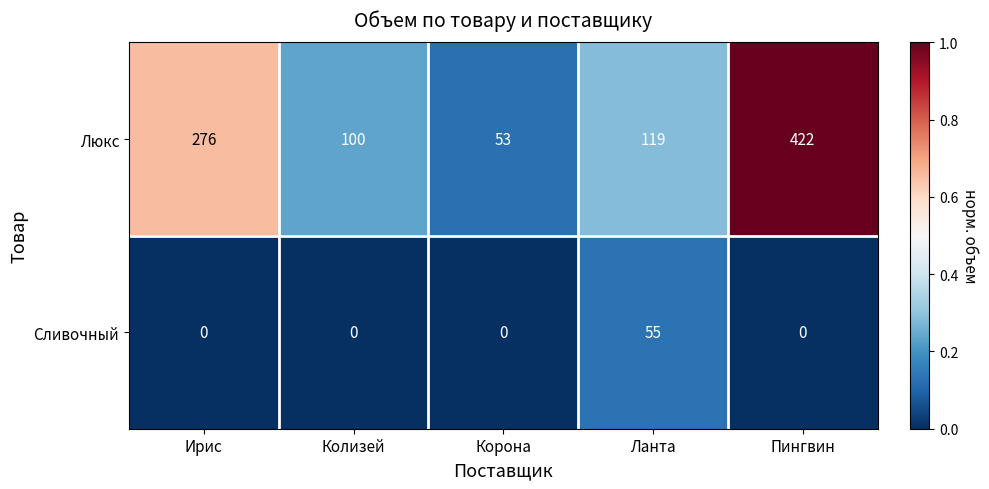

The Люкс series shows 40 at Колизей. True or false?

False